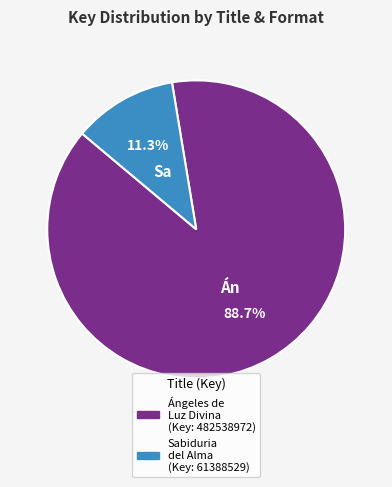

Is there a majority slice in this chart?

Yes